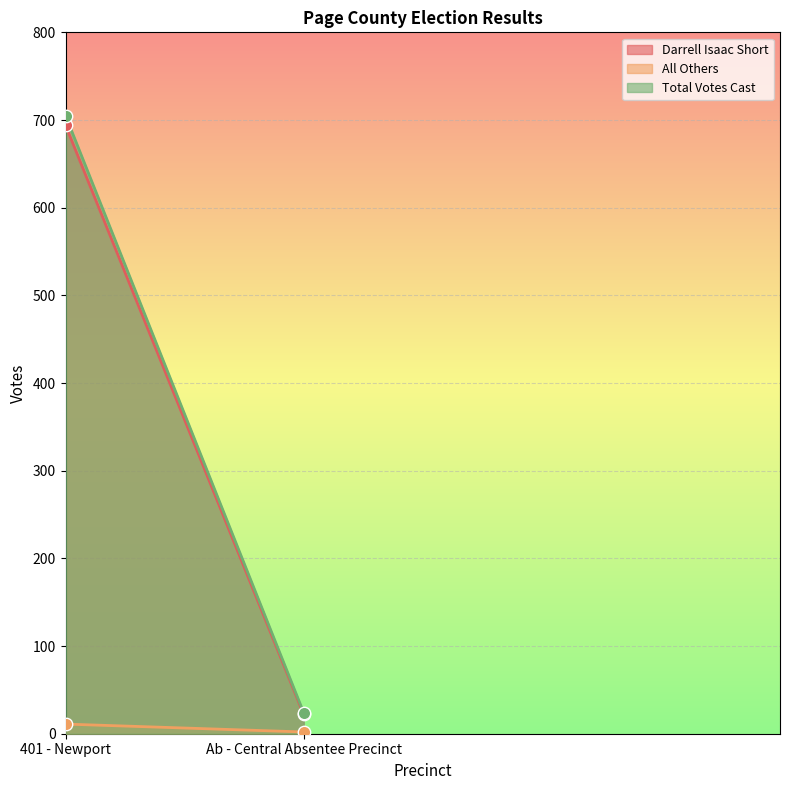

Which series reaches the minimum Y coordinate?

All Others